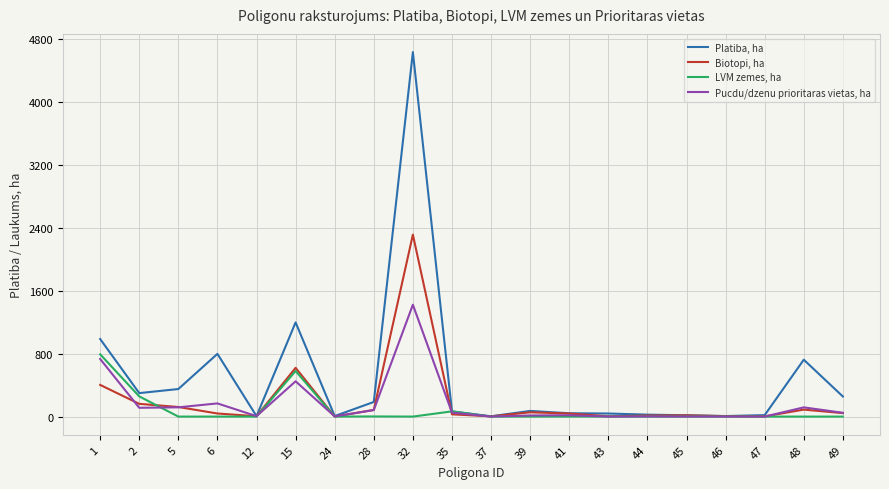

Rank the series at 32 from highest to lowest value.

Platiba, ha, Biotopi, ha, Pucdu/dzenu prioritaras vietas, ha, LVM zemes, ha